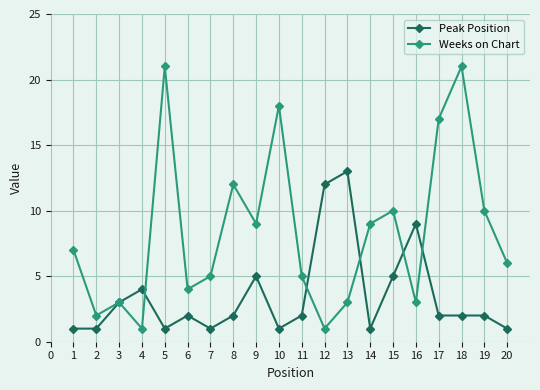

Which series has the largest total across all categories?

Weeks on Chart